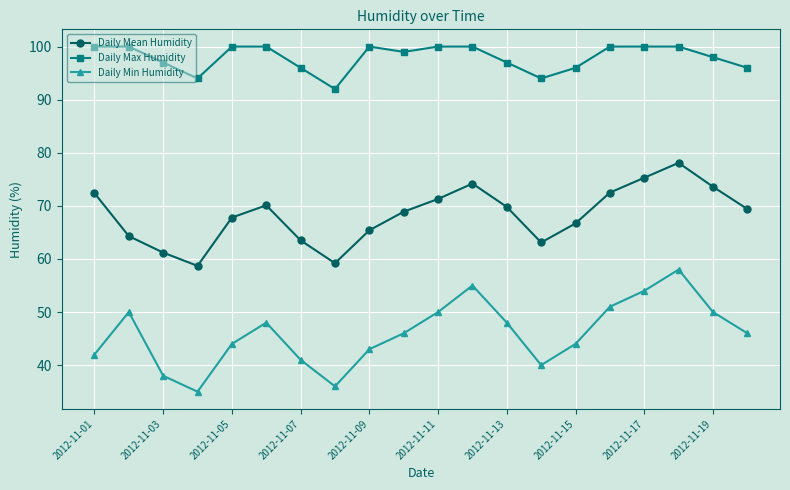

At how many categories does at least one series exceed 86?

20